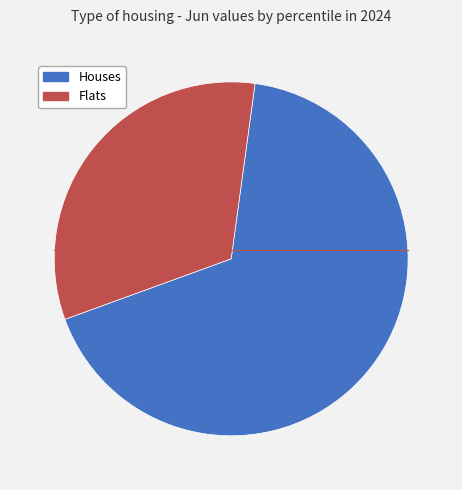

Is there any slice that represents more than half of the pie?

Yes